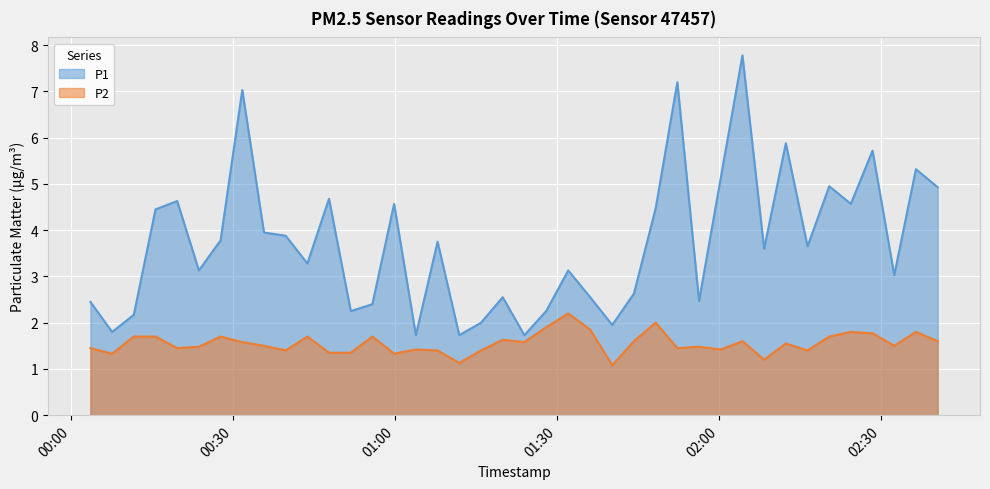

Which series has the largest total across all categories?

P1